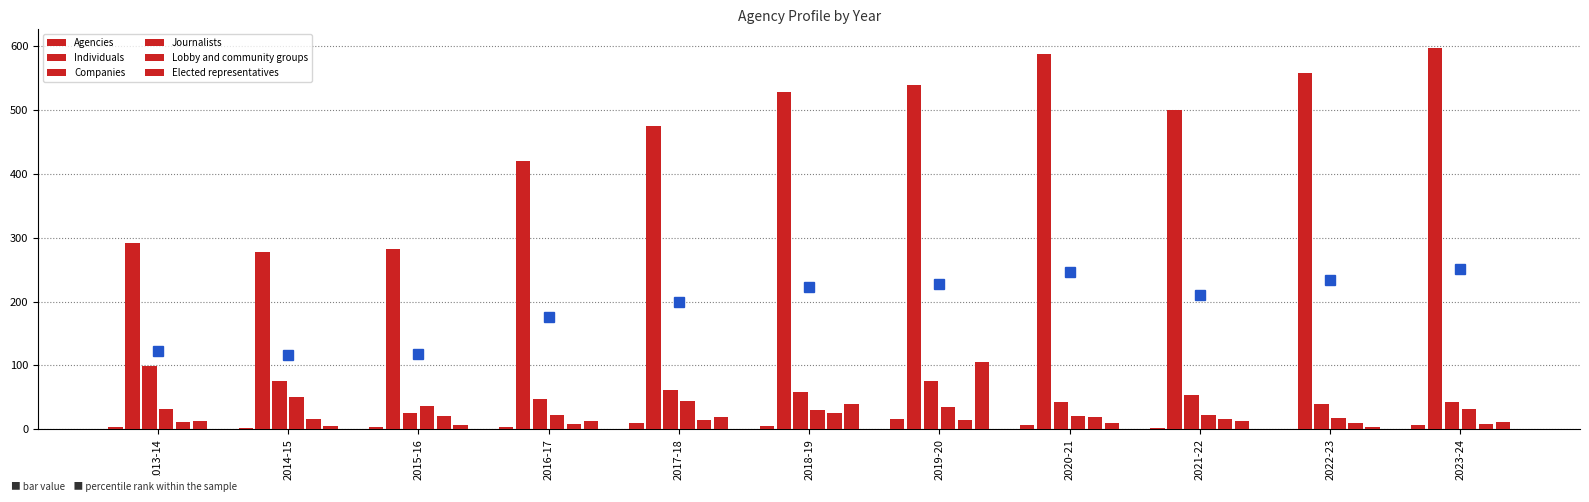

Rank the categories by Agencies value from highest to lowest.

2019-20, 2017-18, 2020-21, 2023-24, 2018-19, 2013-14, 2016-17, 2015-16, 2014-15, 2021-22, 2022-23